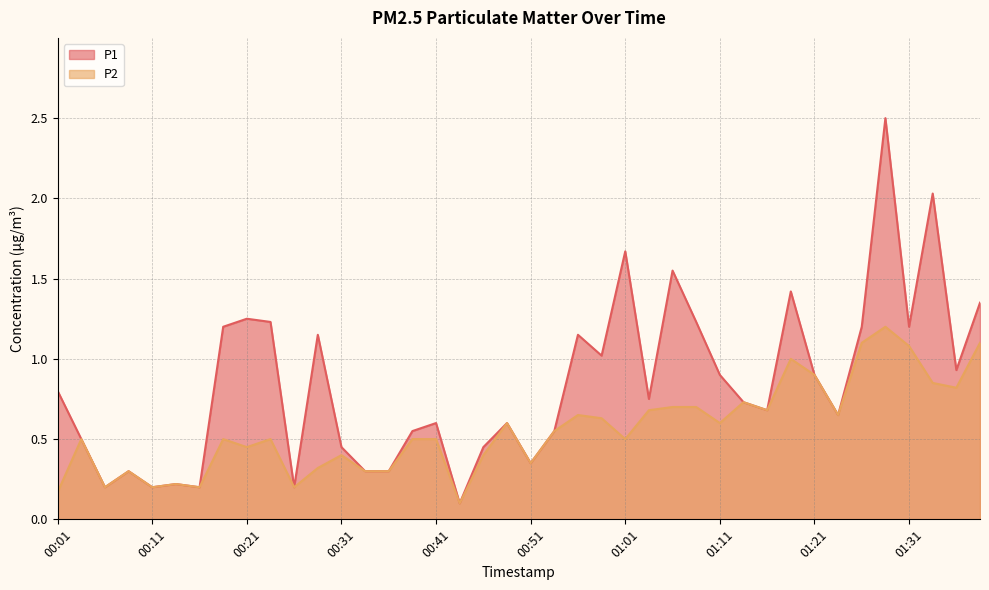

True or false: P2 and P1 intersect in this chart.

False